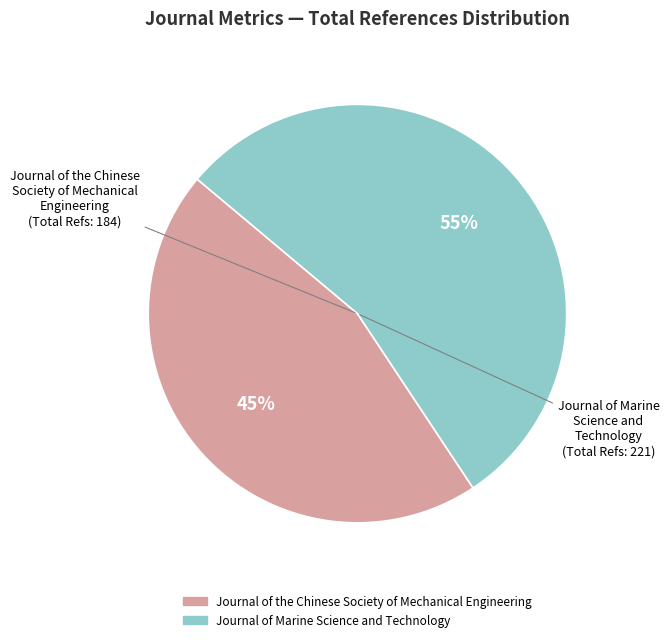

To the nearest percent, what is the average slice percentage?

50%